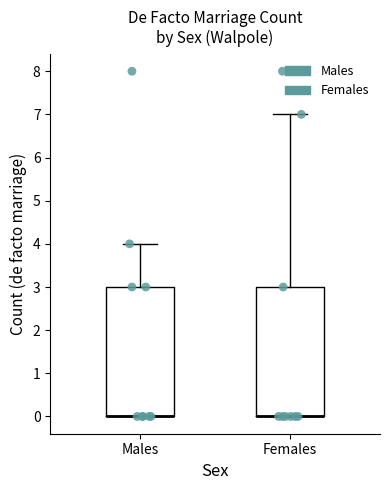

Reading left to right, read every box against the y-axis: the position of its median line, the range the box covers, and the ends of its whiskers. The values are not printed on the chart, so give them approximately, as read against the axis.

Males: median 0 (drawn on the box's lower edge), box 0 to 3, whiskers 0 to 4
Females: median 0 (drawn on the box's lower edge), box 0 to 3, whiskers 0 to 7